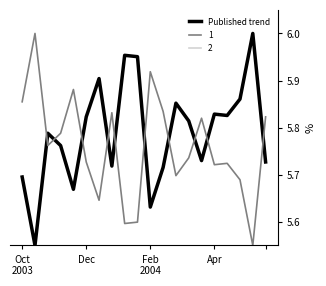

Is it true that the value at 14 is 9.7?

False